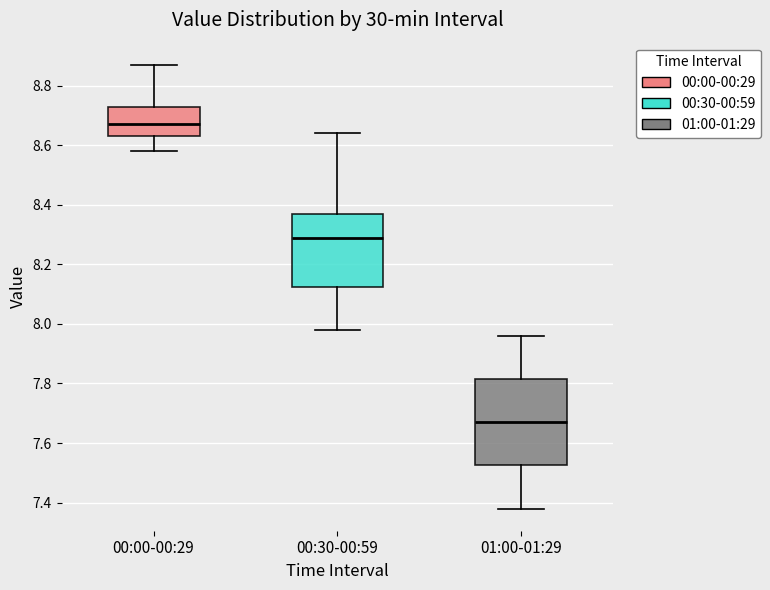

Which box has the lowest median line?

01:00-01:29